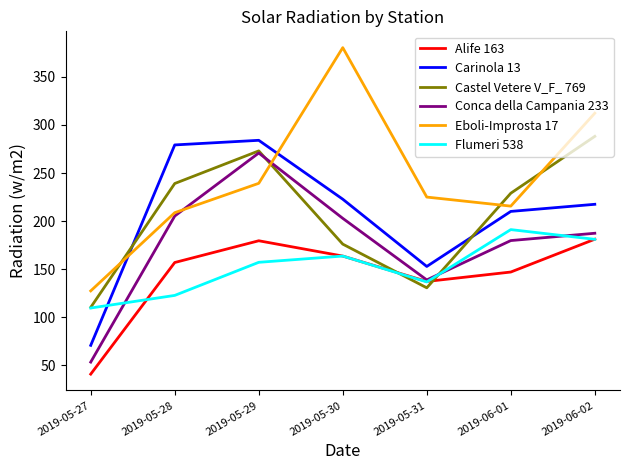

The Flumeri 538 series shows 169.5 at 2019-05-28. True or false?

False